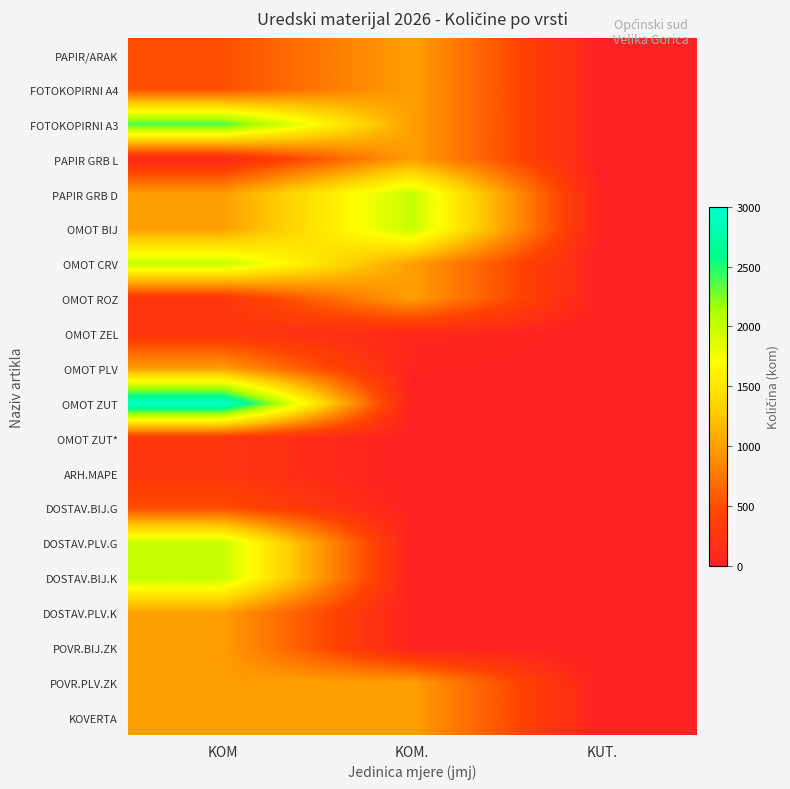

Which series has the largest range (max minus min)?

OMOT ZUT